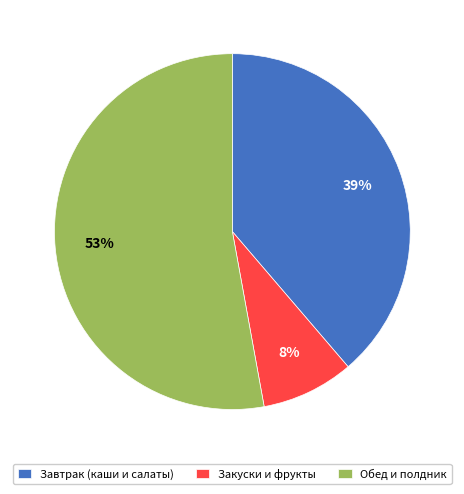

What percentage is the Обед и полдник slice, to the nearest percent?

53%